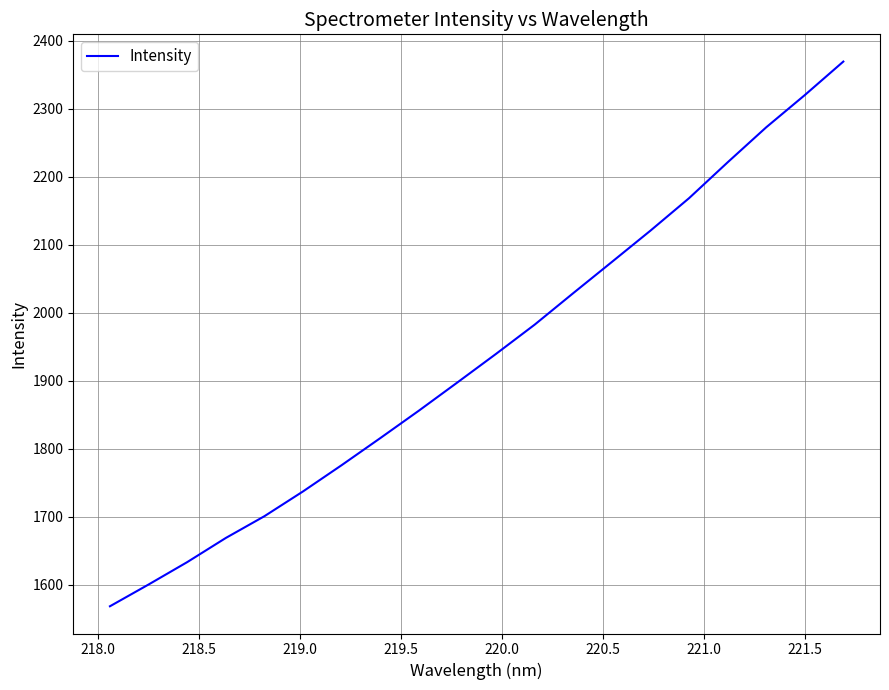

What is the minimum value shown in the chart?

1568.6